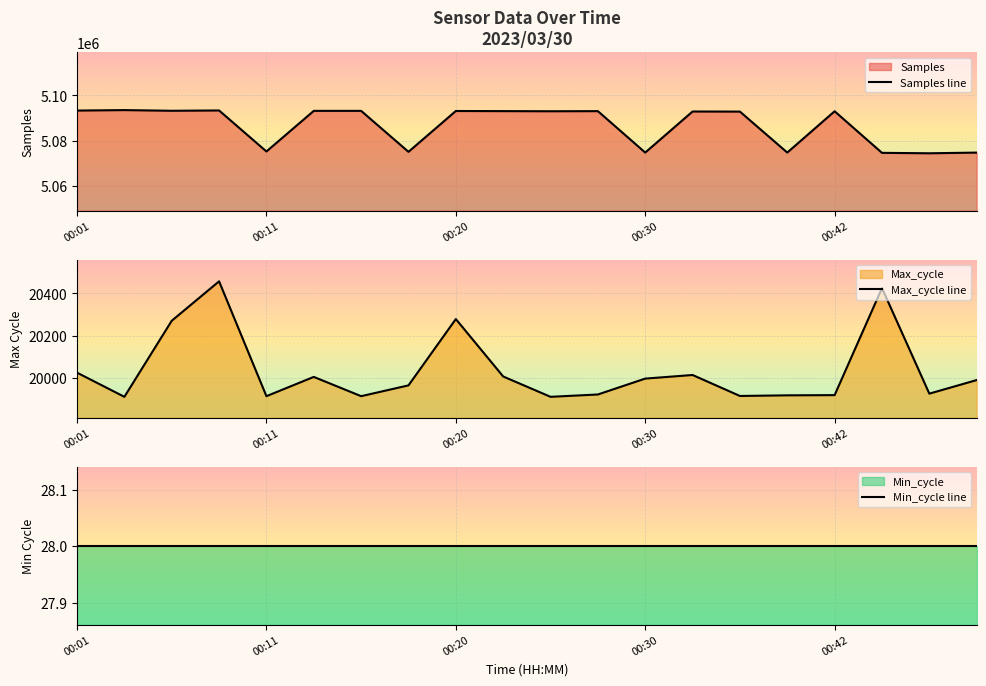

The value of Samples line at 00:30 is 5074771. True or false?

True